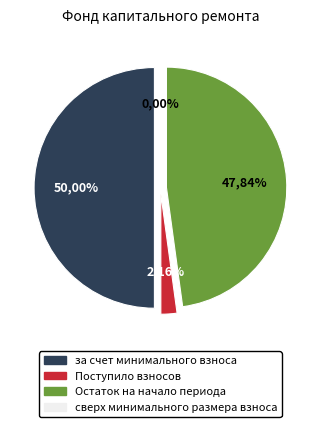

Which slice is the largest?

за счет минимального взноса